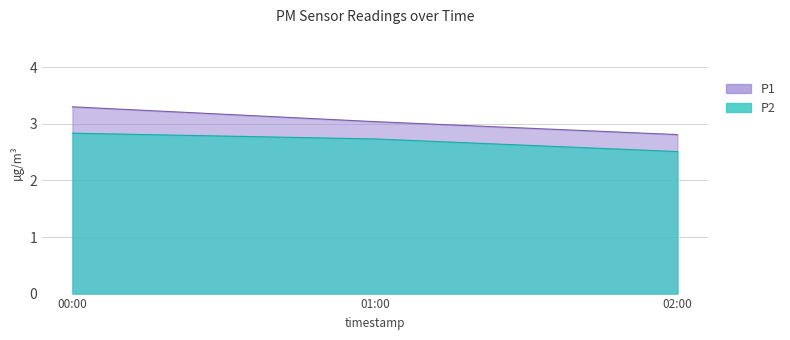

Which series has the largest total across all categories?

P1